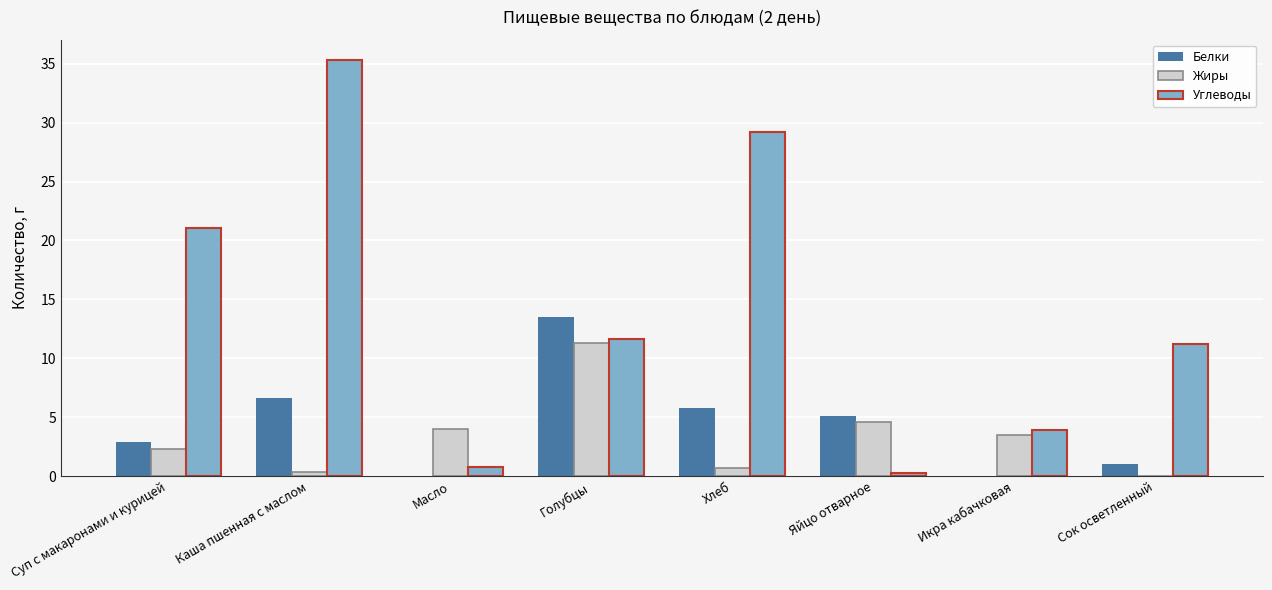

Between Масло and Голубцы, which series saw the biggest shift?

Белки